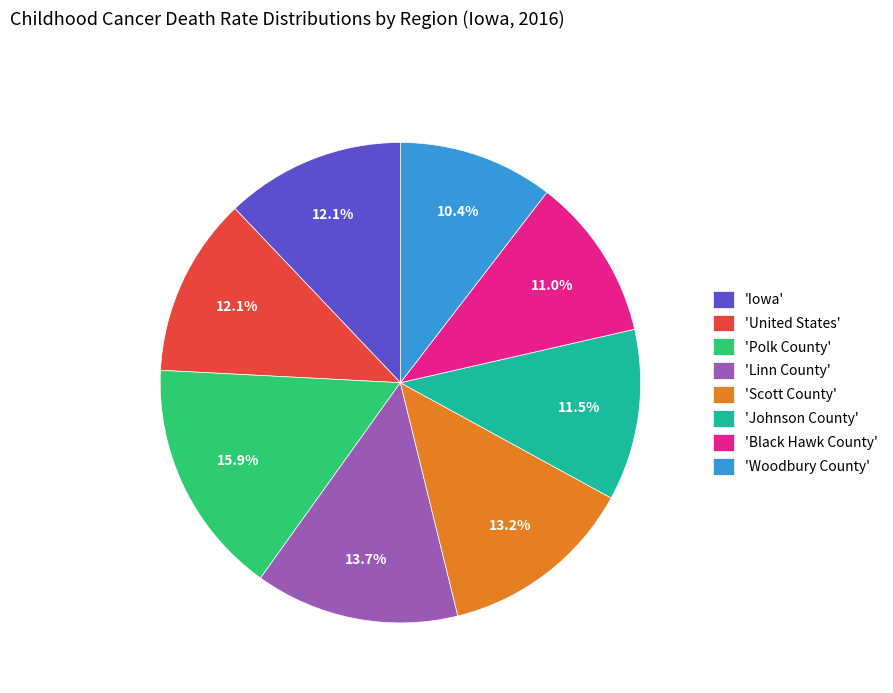

Does 'Woodbury County' represent more than half of the total?

No